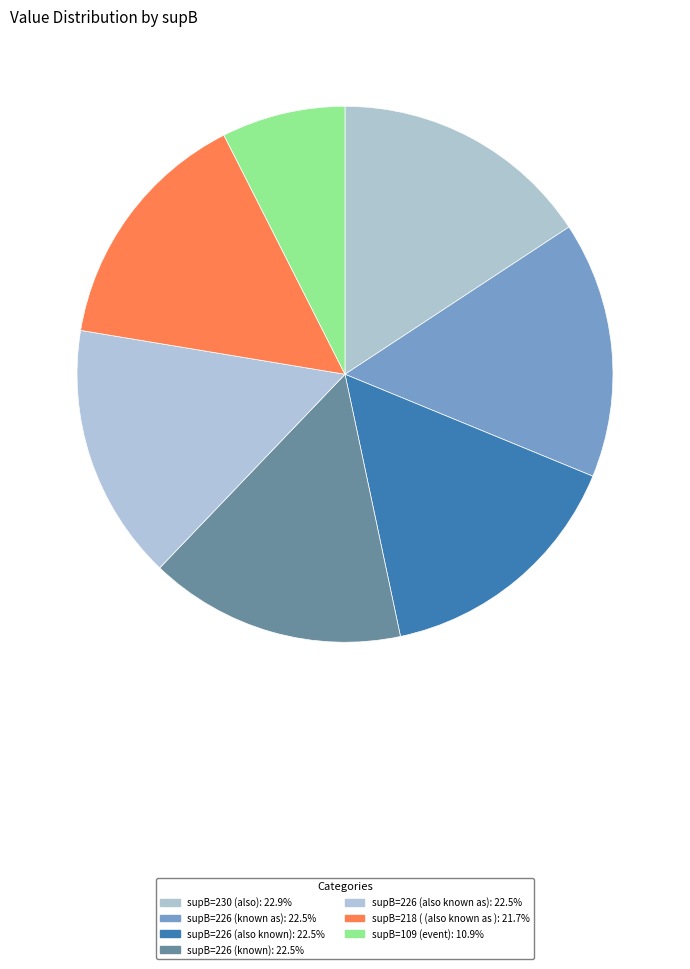

How many slices are in this pie chart?

7